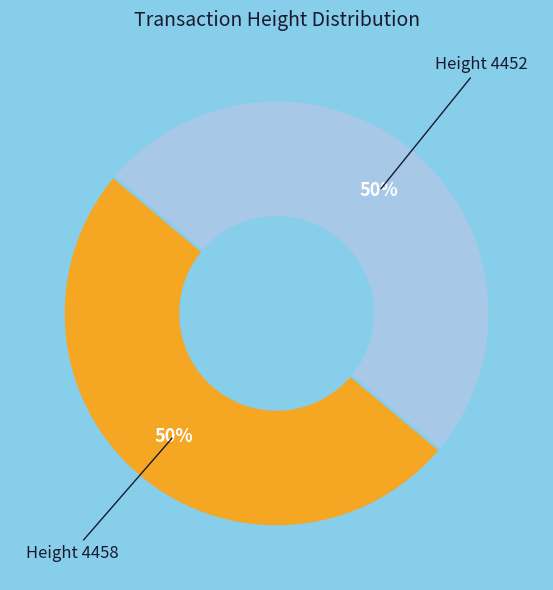

To the nearest percent, what is the average slice percentage?

50%